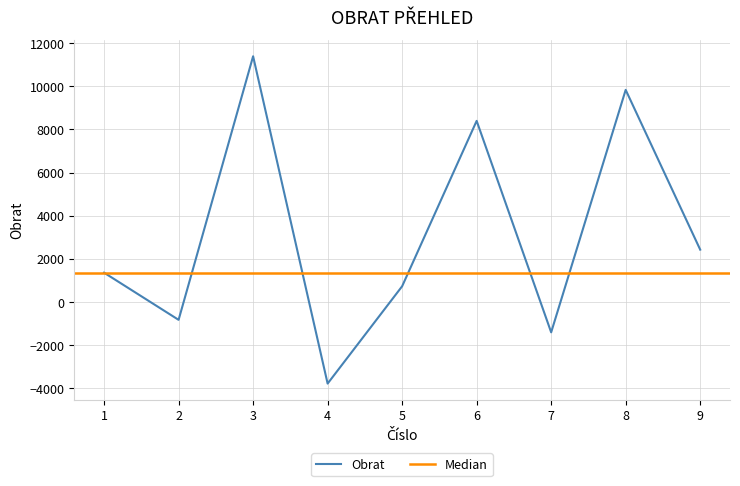

List the labels in order of Obrat value, largest first.

3, 8, 6, 9, 1, 5, 2, 7, 4